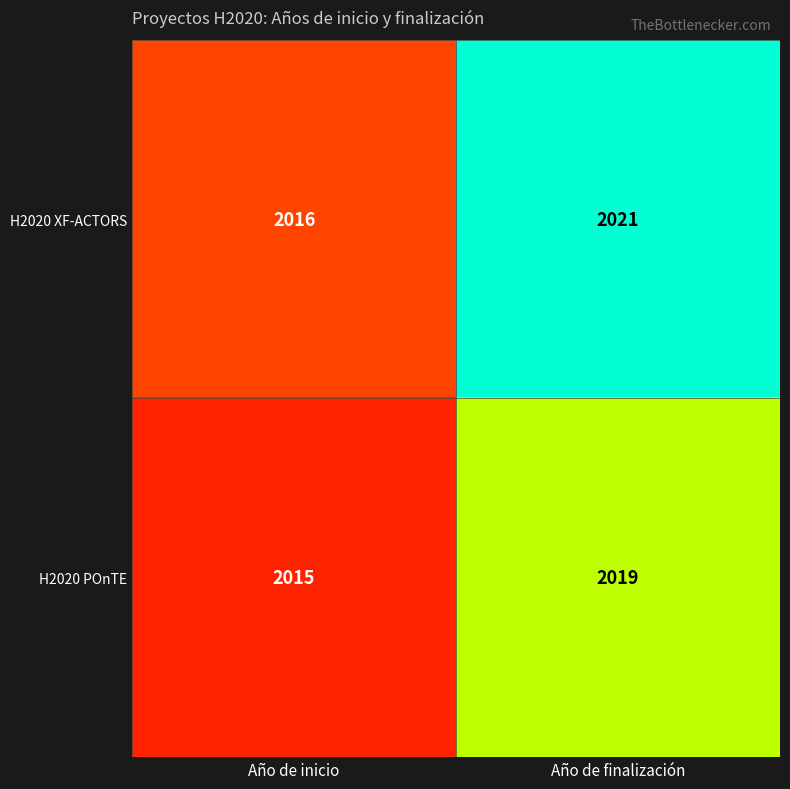

At which label is H2020 POnTE closest to 2017?

Año de inicio